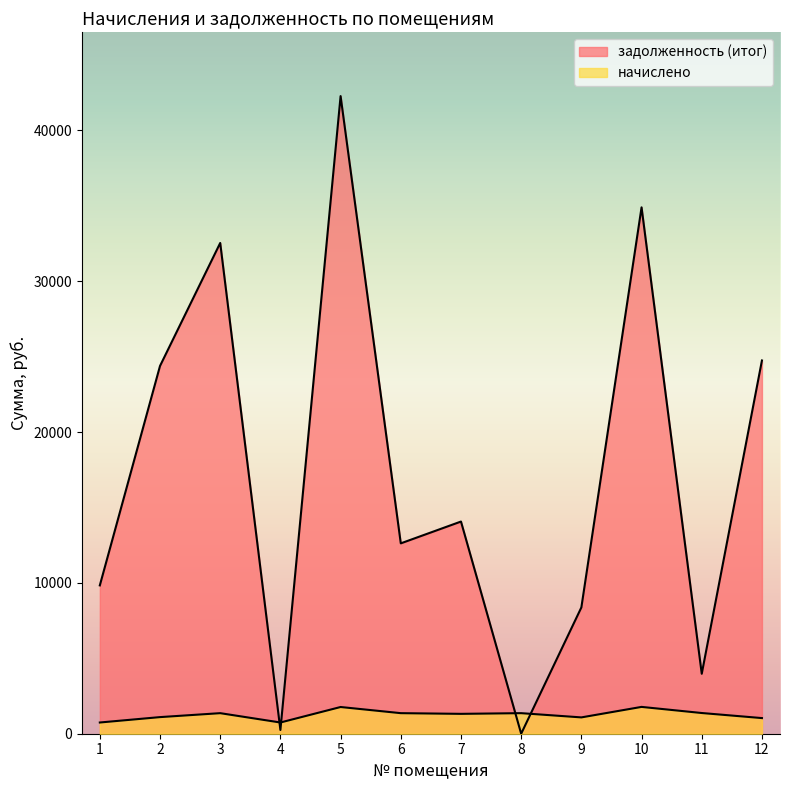

What is the sum of the задолженность (итог) values at 12 and 2?

49134.0